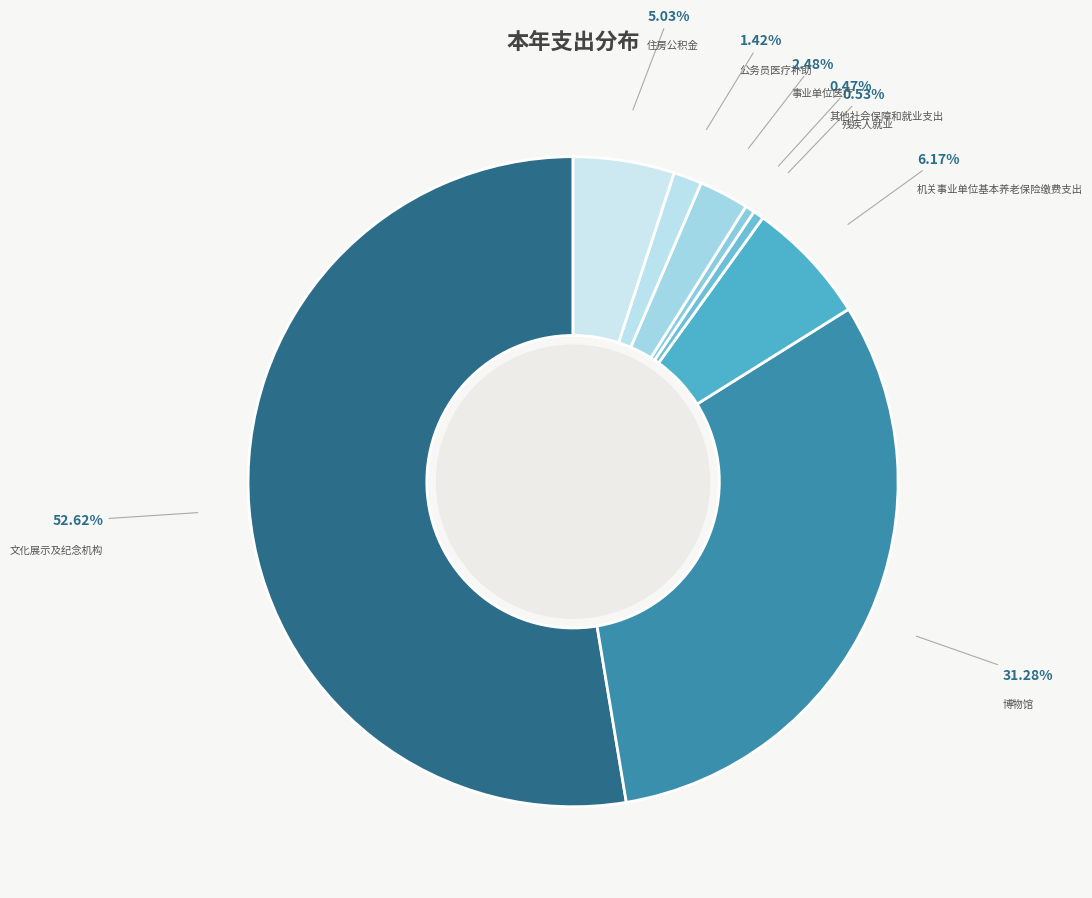

What is the majority slice?

文化展示及纪念机构